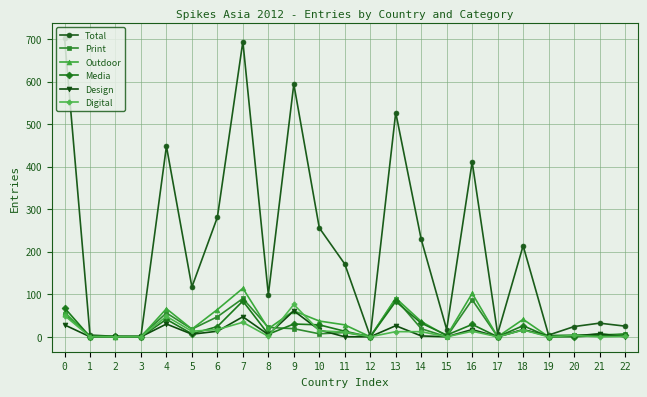

Is the value of Total at 7 greater than the value of Media at 3?

Yes